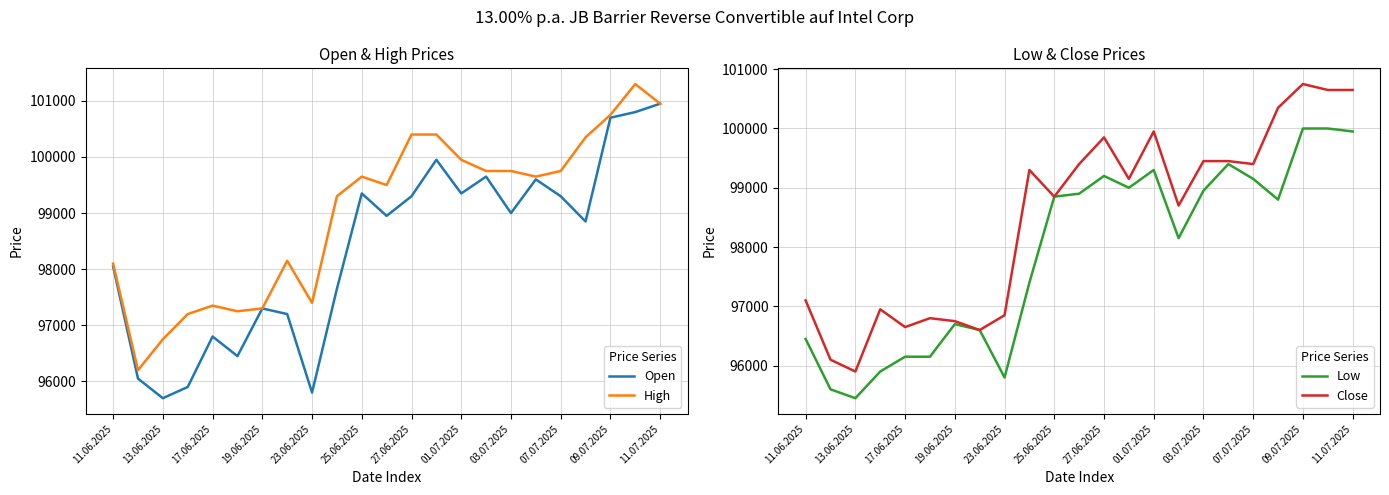

The High series shows 97350 at 17.06.2025. True or false?

True